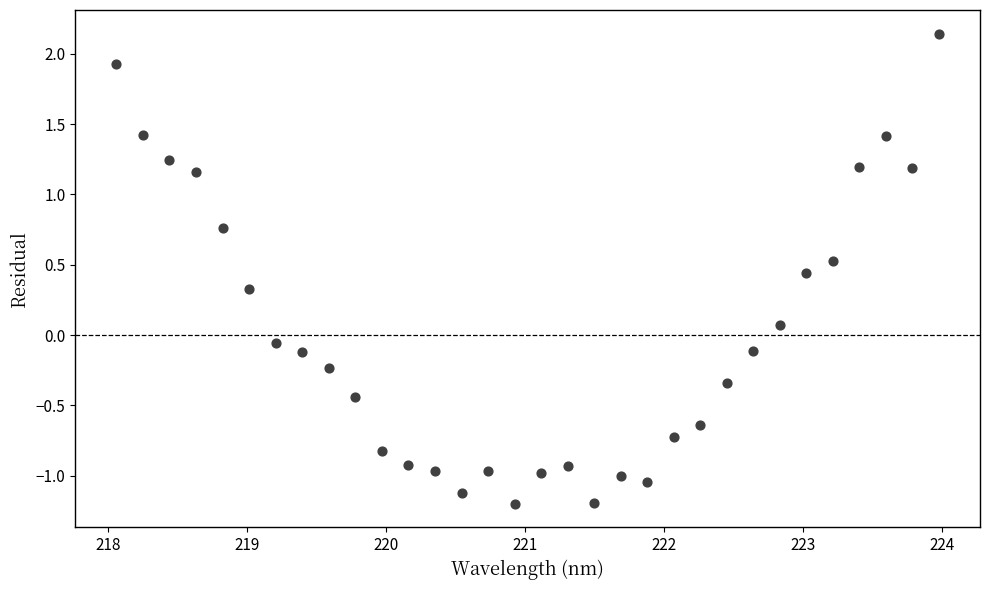

What is the range of X values (max minus min)?

5.9